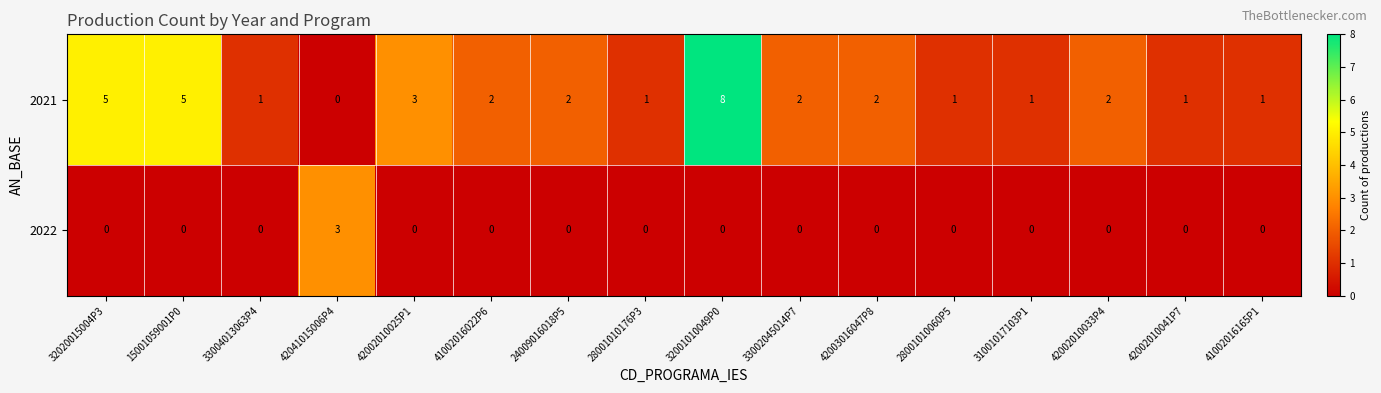

What is the maximum value shown in the chart?

8